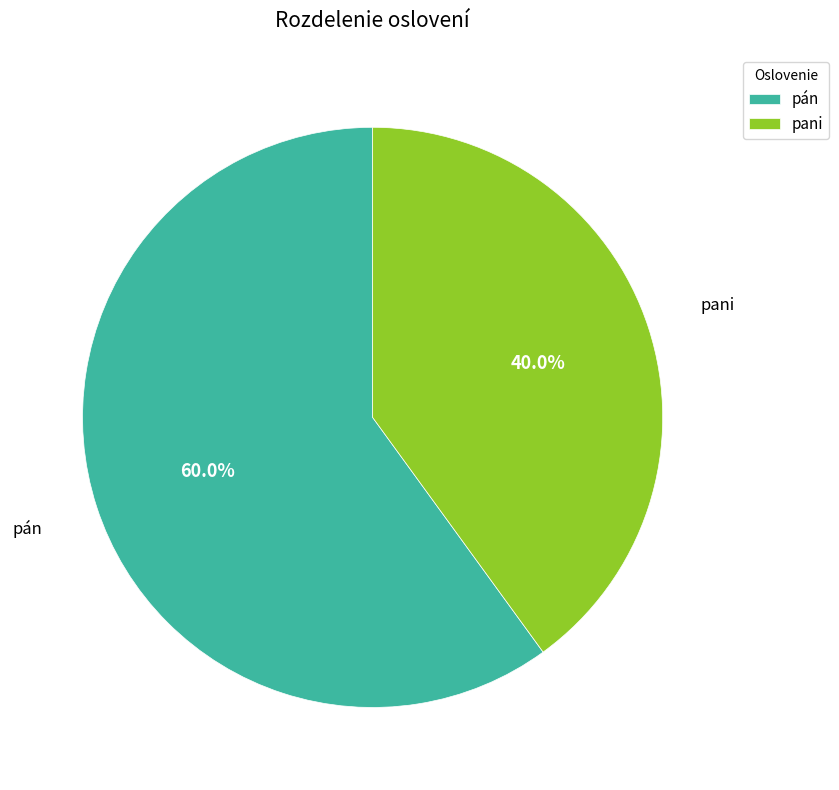

Does pán account for over 50% of the chart?

Yes